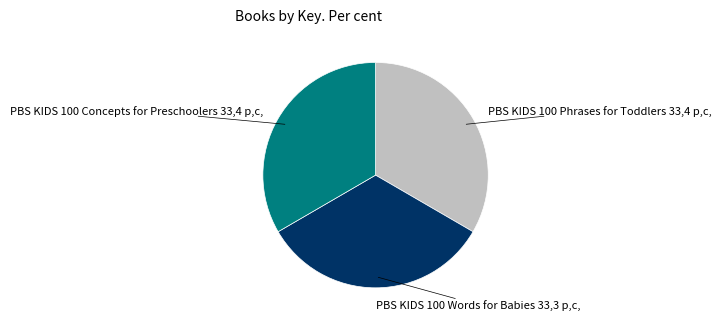

Is there a majority slice in this chart?

No